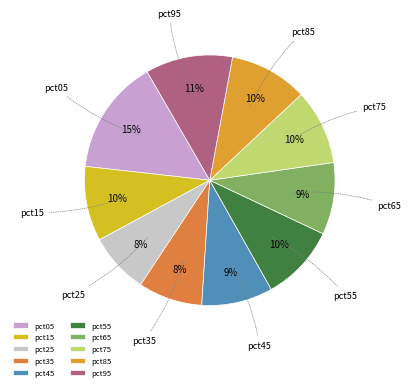

To the nearest percent, what is the difference between the largest and smallest slice percentages?

7%